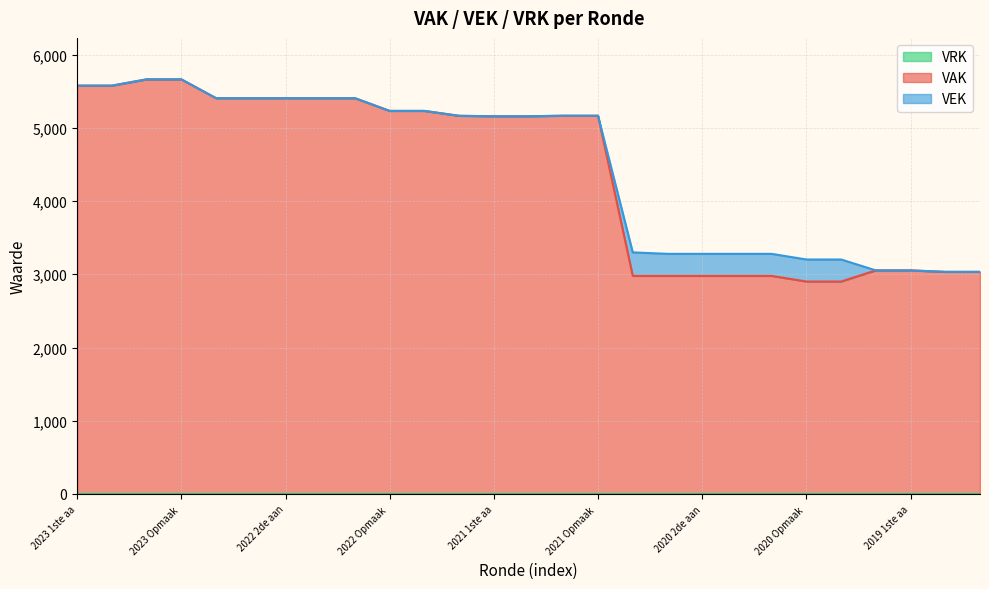

What is the minimum value shown in the chart?

2901